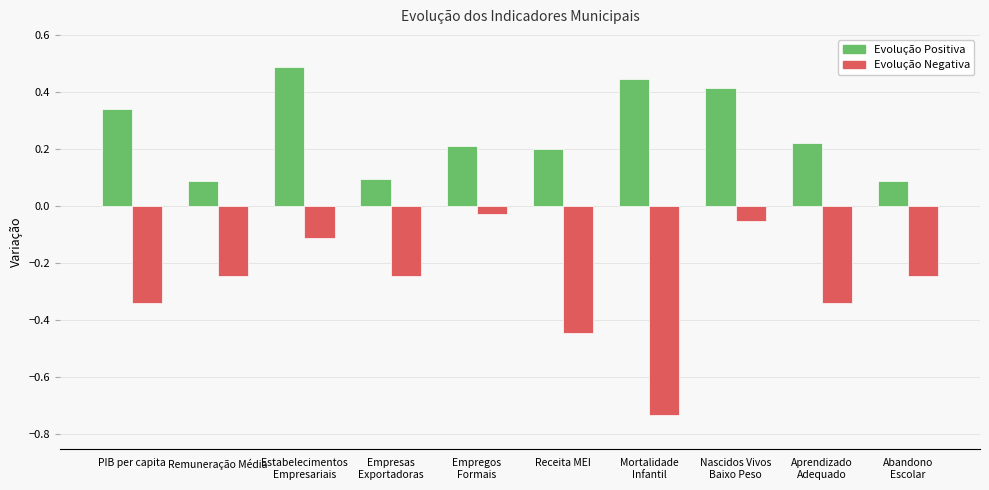

What position from the left is PIB per capita?

1